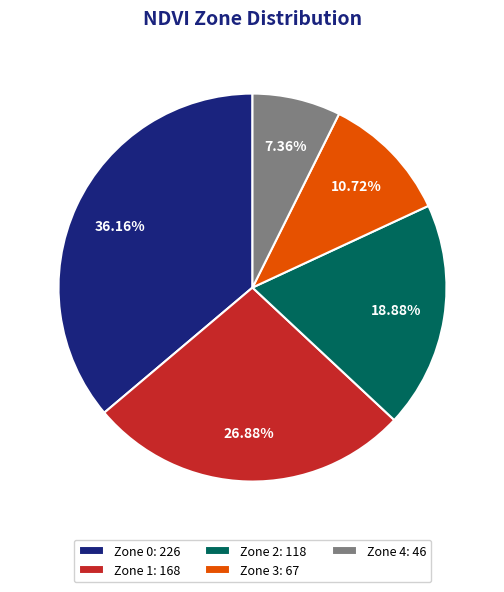

Which category has the biggest portion of the pie?

Zone 0